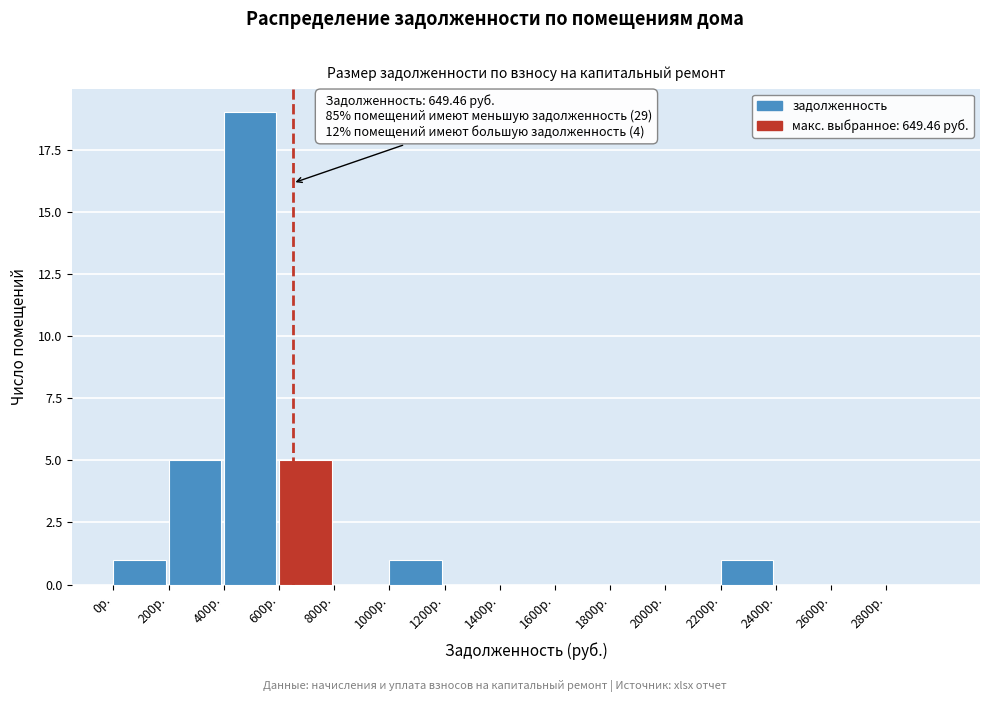

Over which range of the x-axis is the bar tallest?

400 to 600